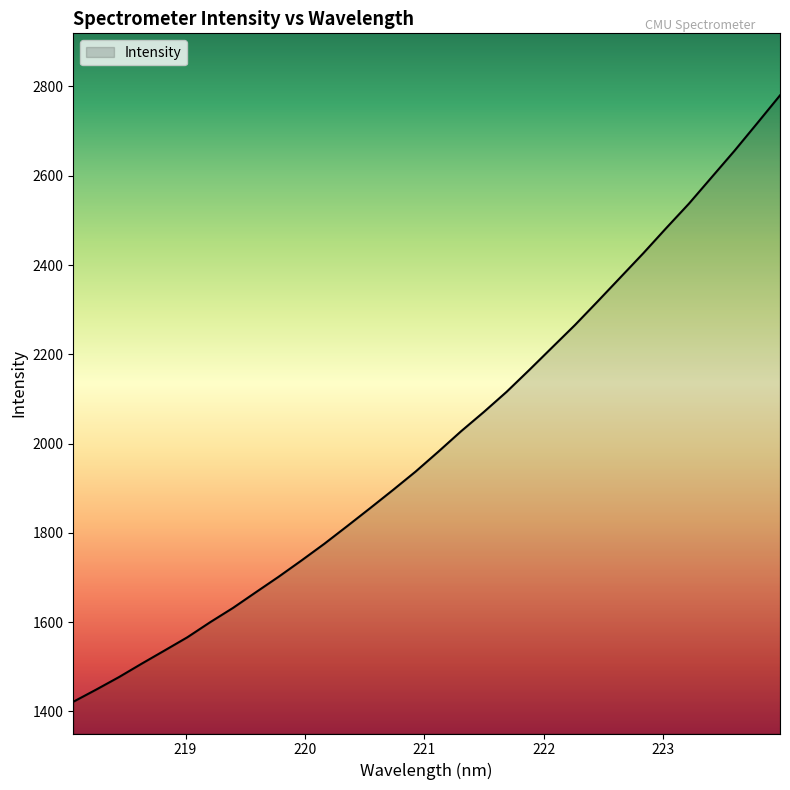

What is the smallest value displayed?

1421.4